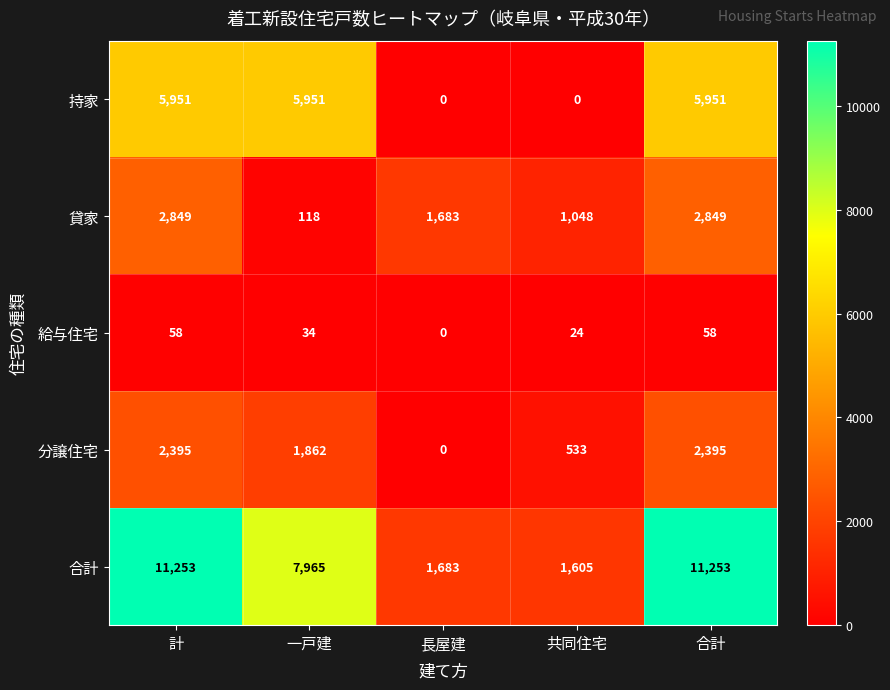

At 合計, list the series in order from largest to smallest.

合計, 持家, 貸家, 分譲住宅, 給与住宅